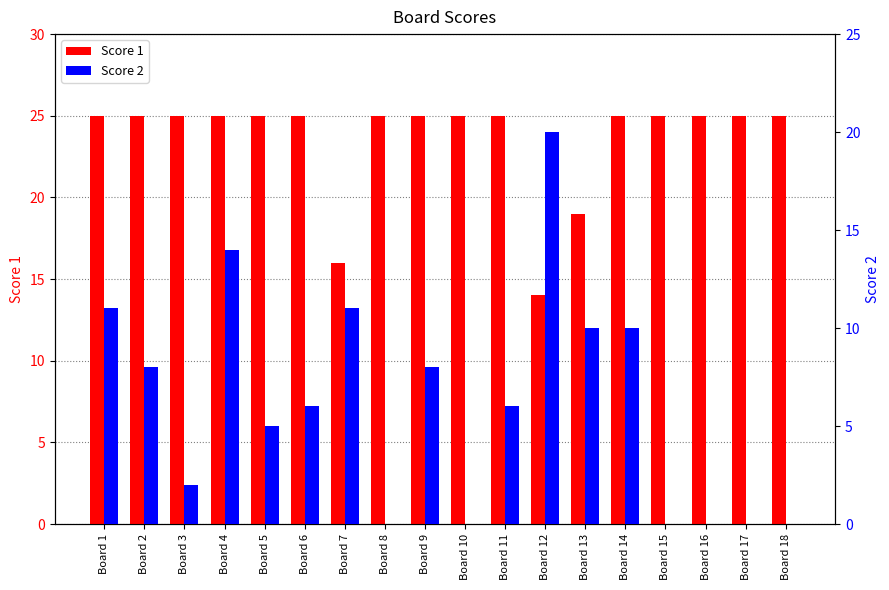

What is the difference between the second highest and second lowest values in the Score 1 series?

9